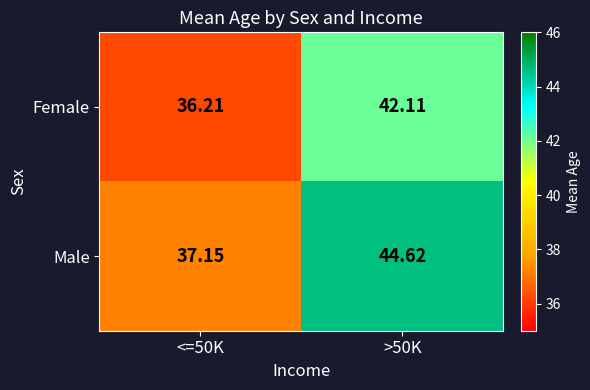

What is the minimum value shown in the chart?

36.2